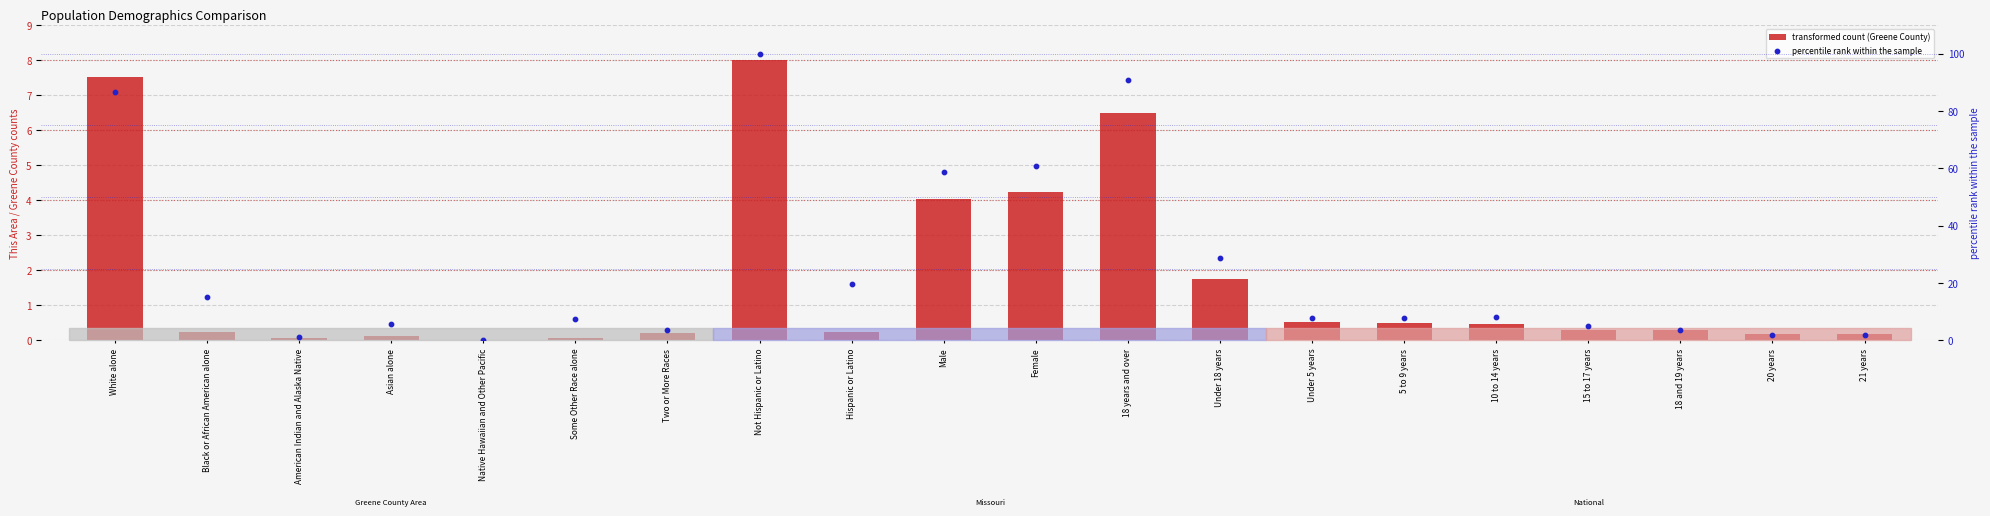

At how many categories does at least one series exceed 63?

3